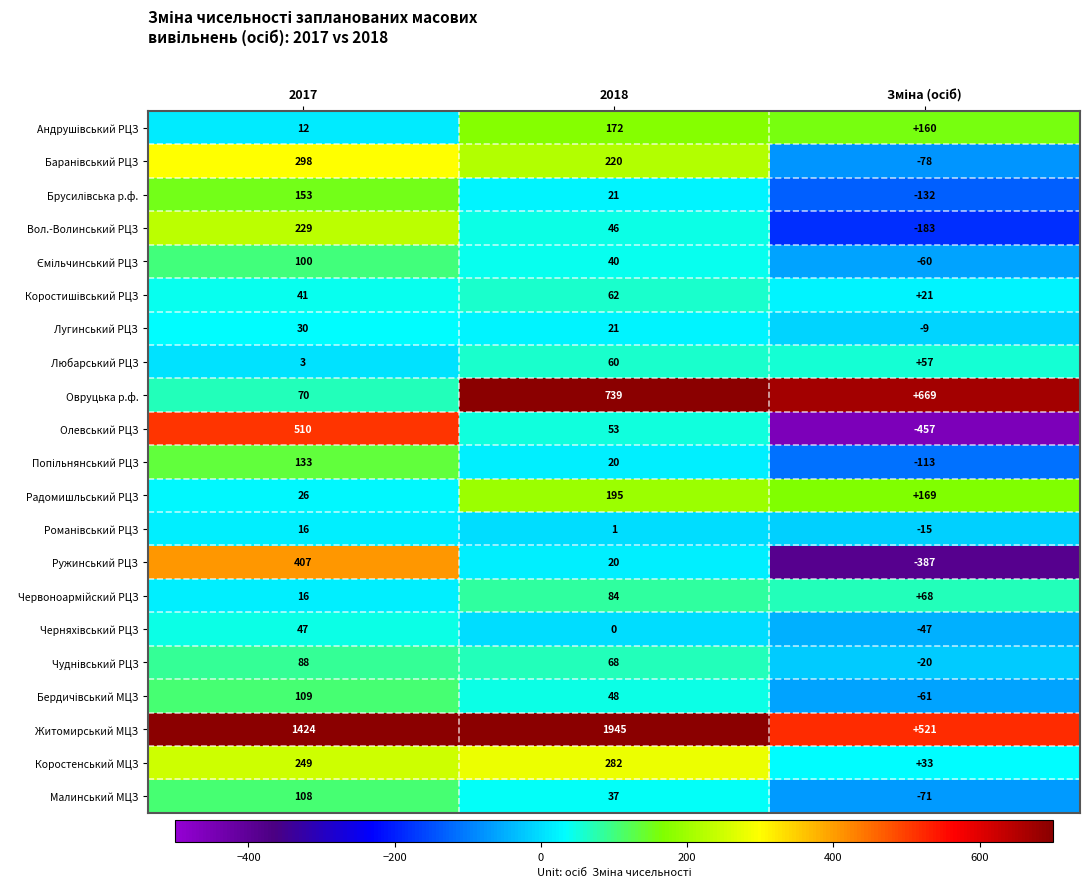

What is the minimum value shown in the chart?

-457